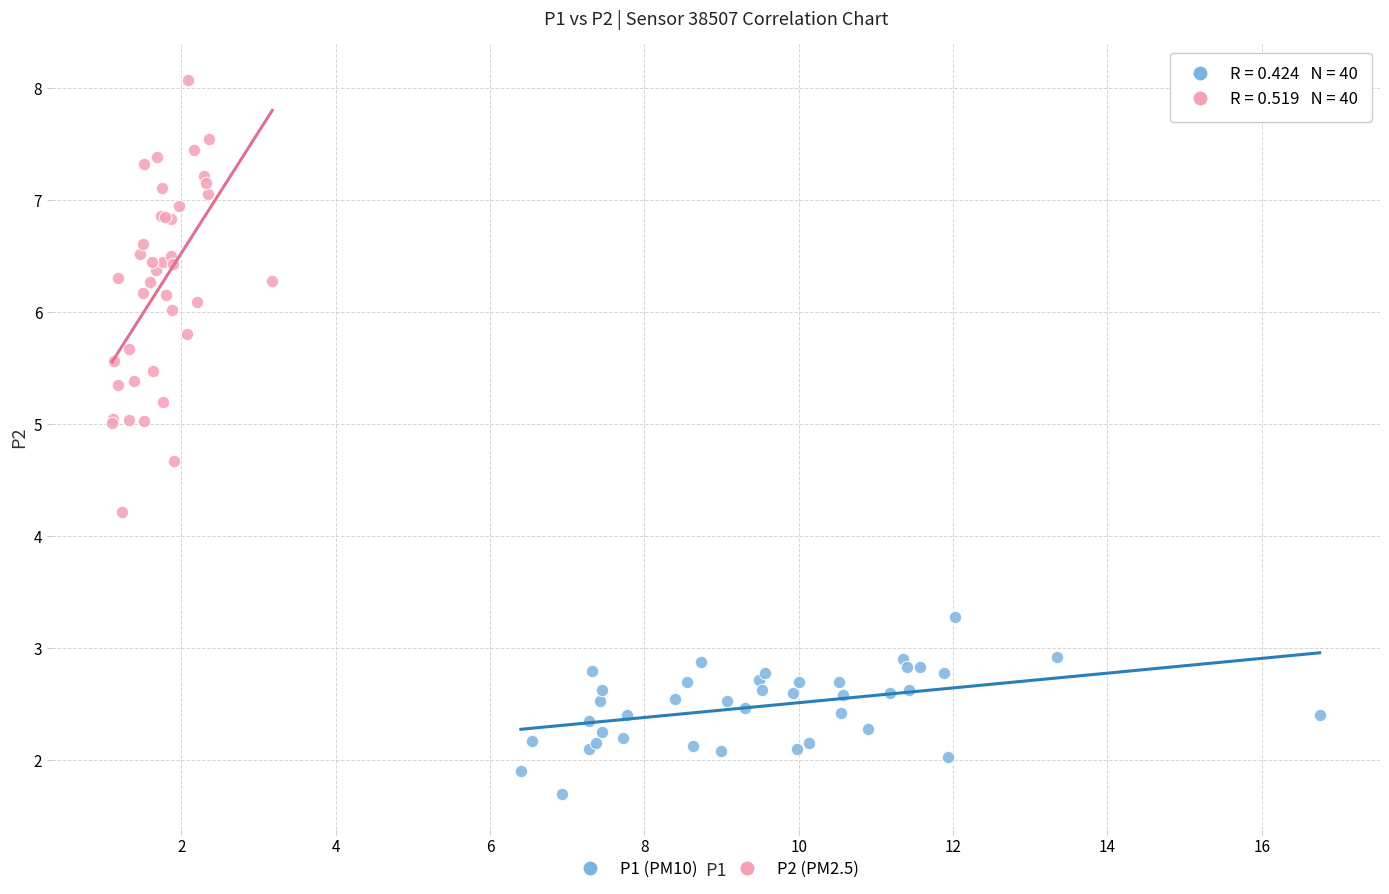

Which series has the largest Y range (max minus min)?

P2 (PM2.5)